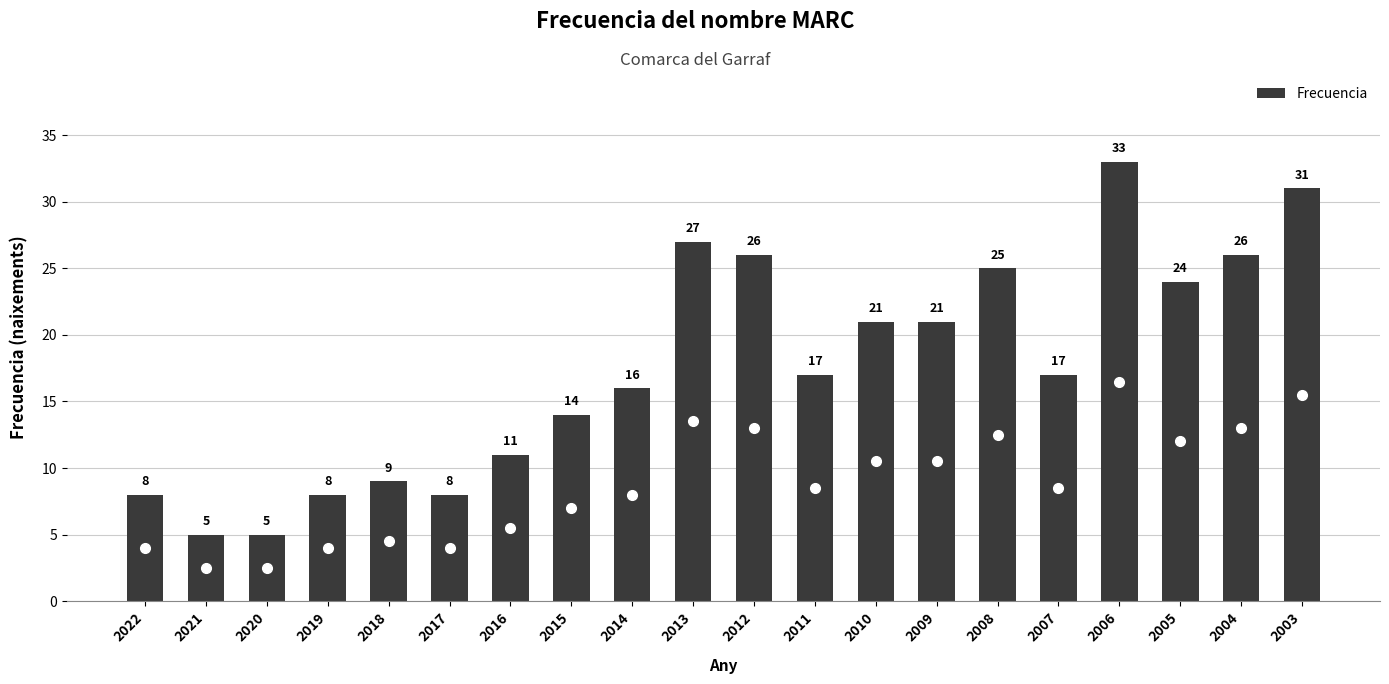

What is the value of the 10th bar from the left?

27